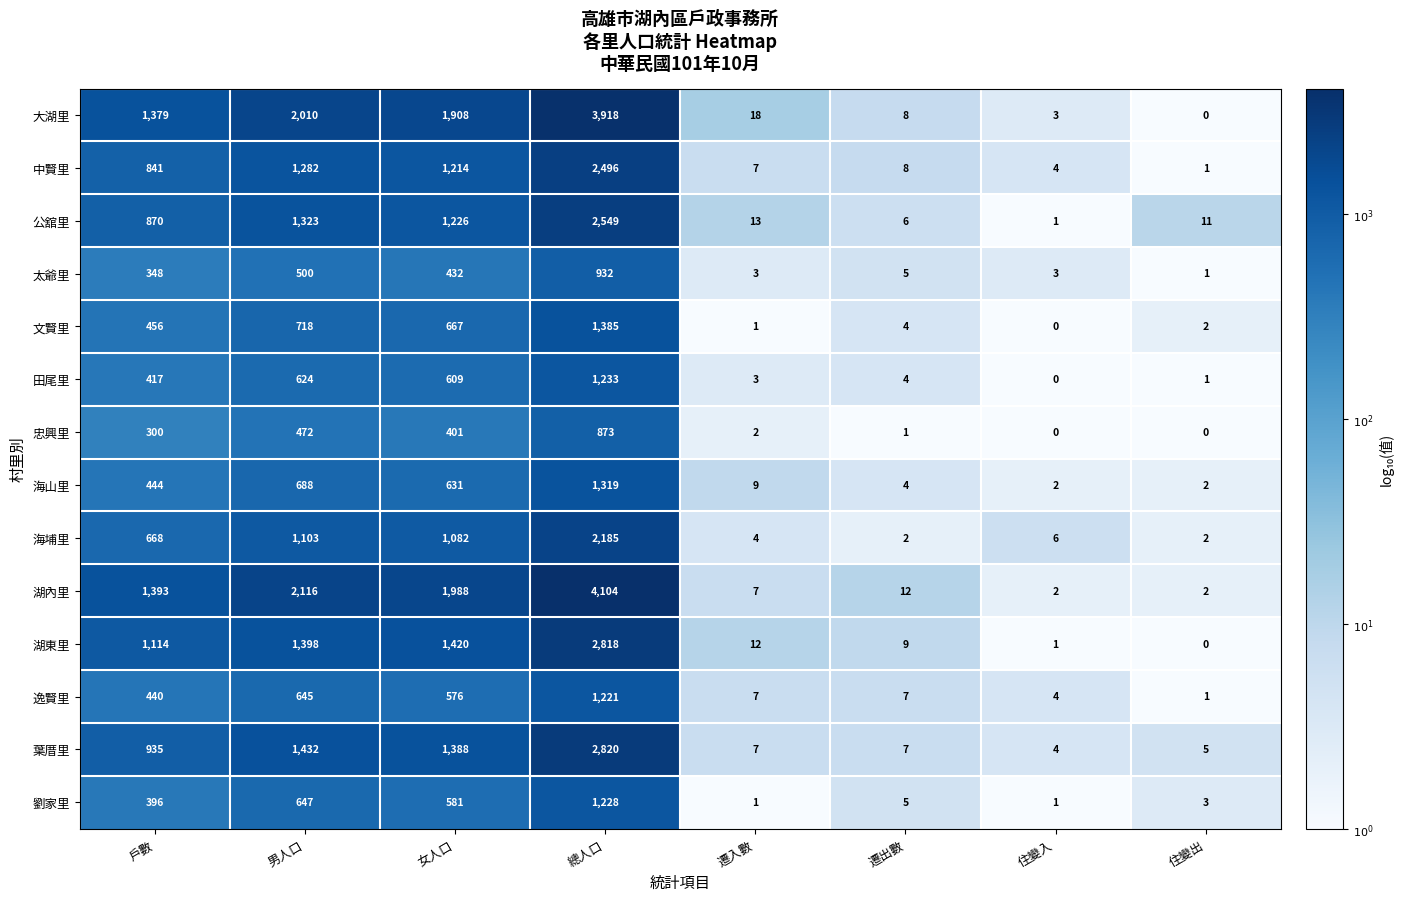

What is the difference between the second highest and second lowest values in the 逸賢里 series?

641